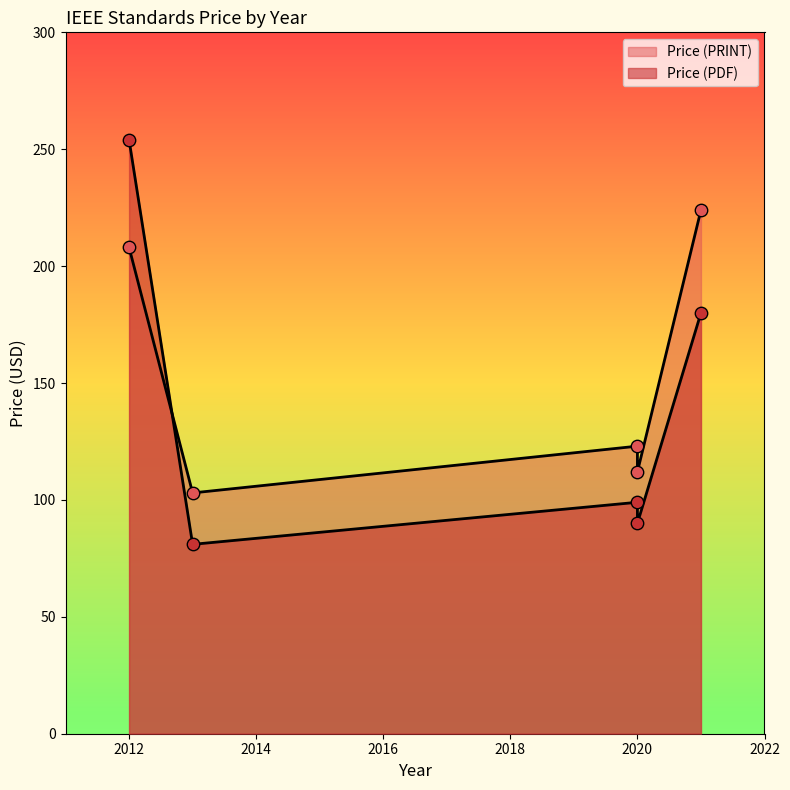

At which category is the sum across all series the highest?

2012